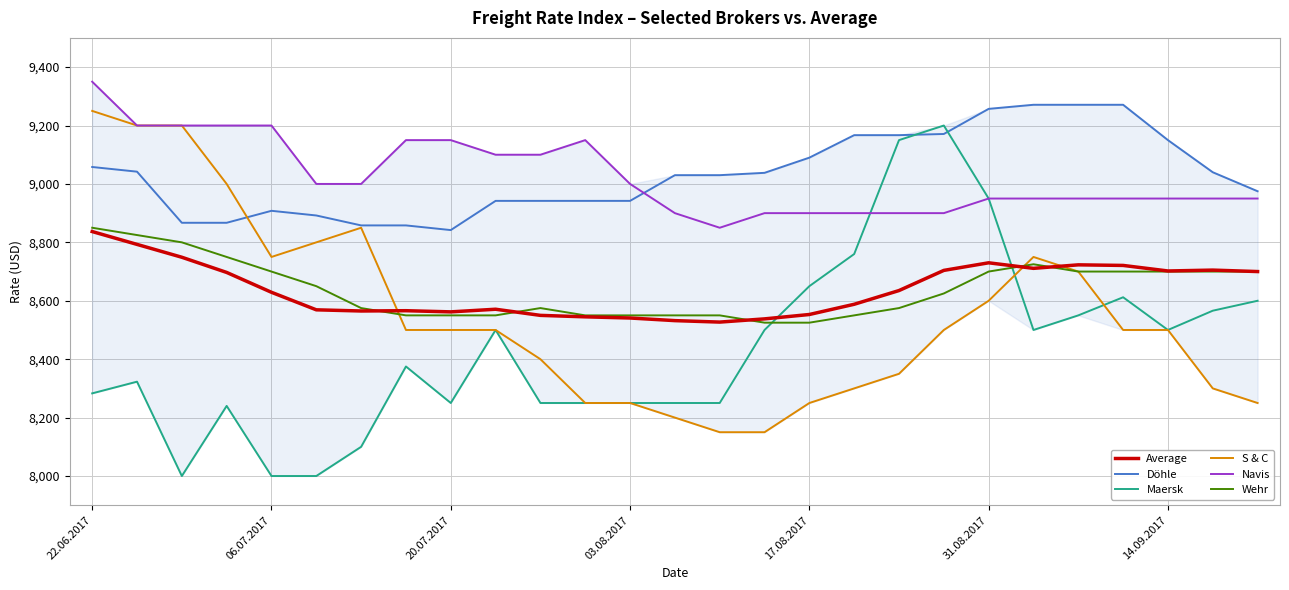

What is the difference between the maximum and minimum values in the Navis series?

500